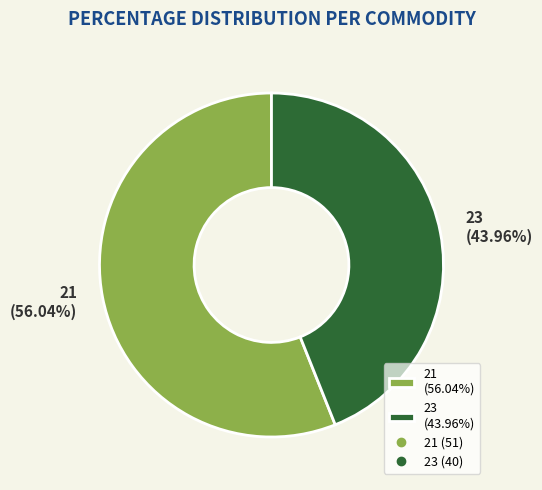

What percentage is NOT represented by 23?

56.0%